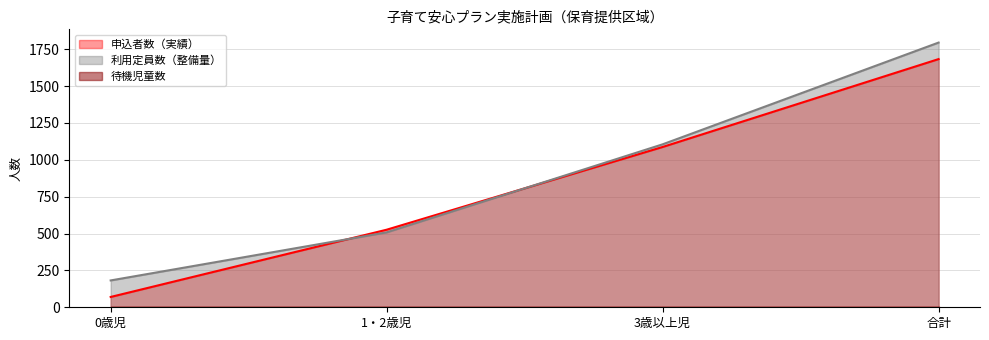

Where is 利用定員数（整備量） nearest to the value 988?

3歳以上児